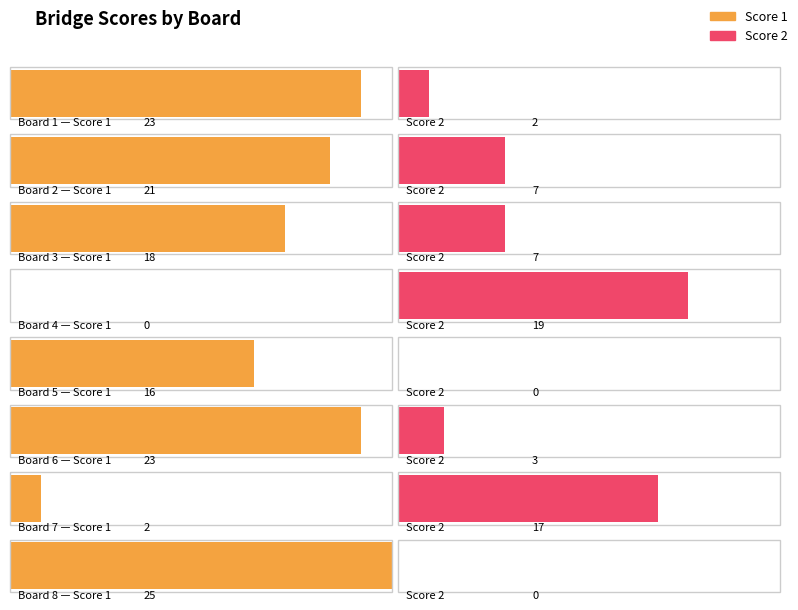

What is the spread (max minus min) of values at Board 5?

16